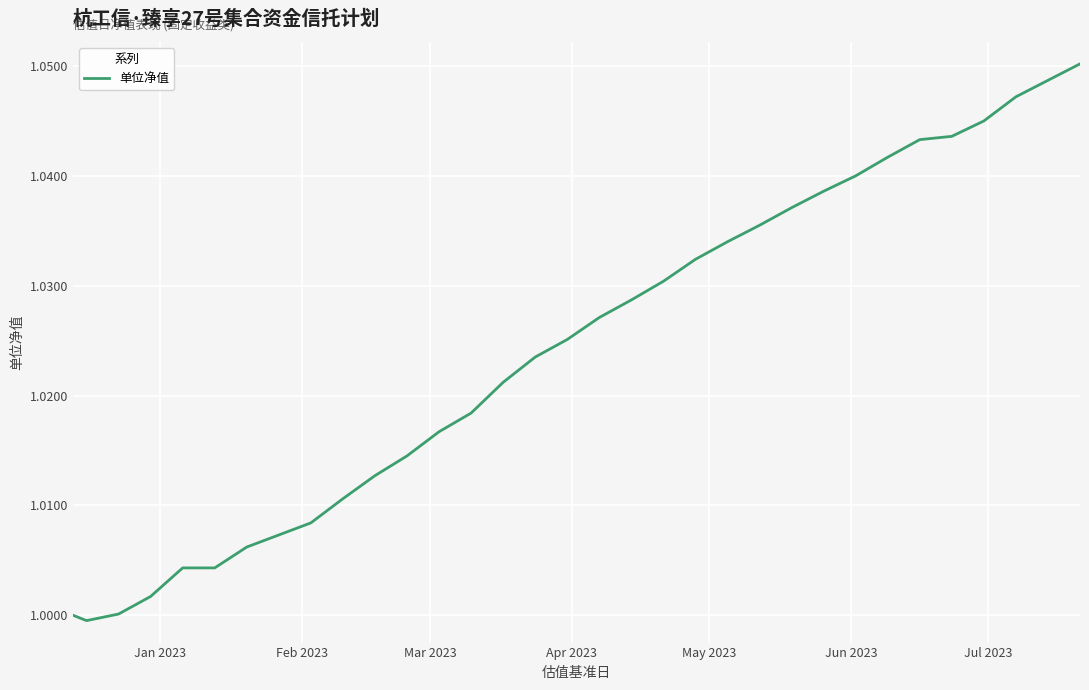

Is this an area chart (filled region under the line)?

No